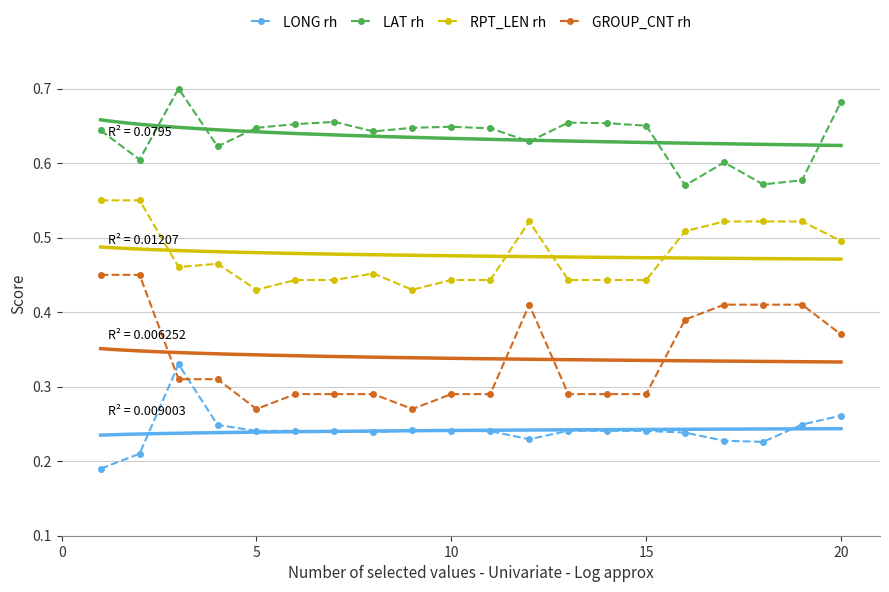

What is the value of the LAT rh point at the 1st from the left?

0.6